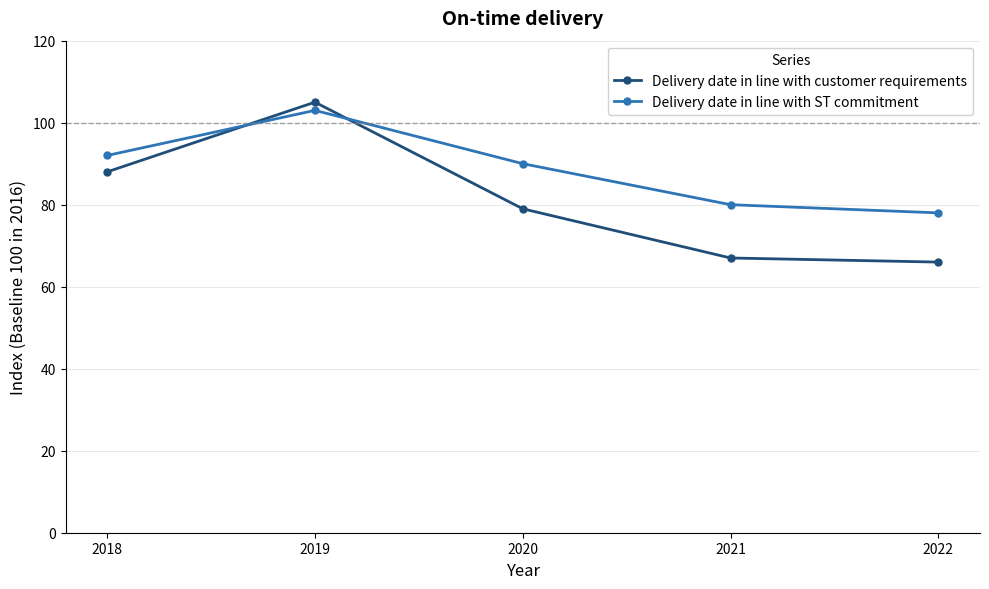

True or false: Delivery date in line with ST commitment and Delivery date in line with customer requirements cross at least once.

True